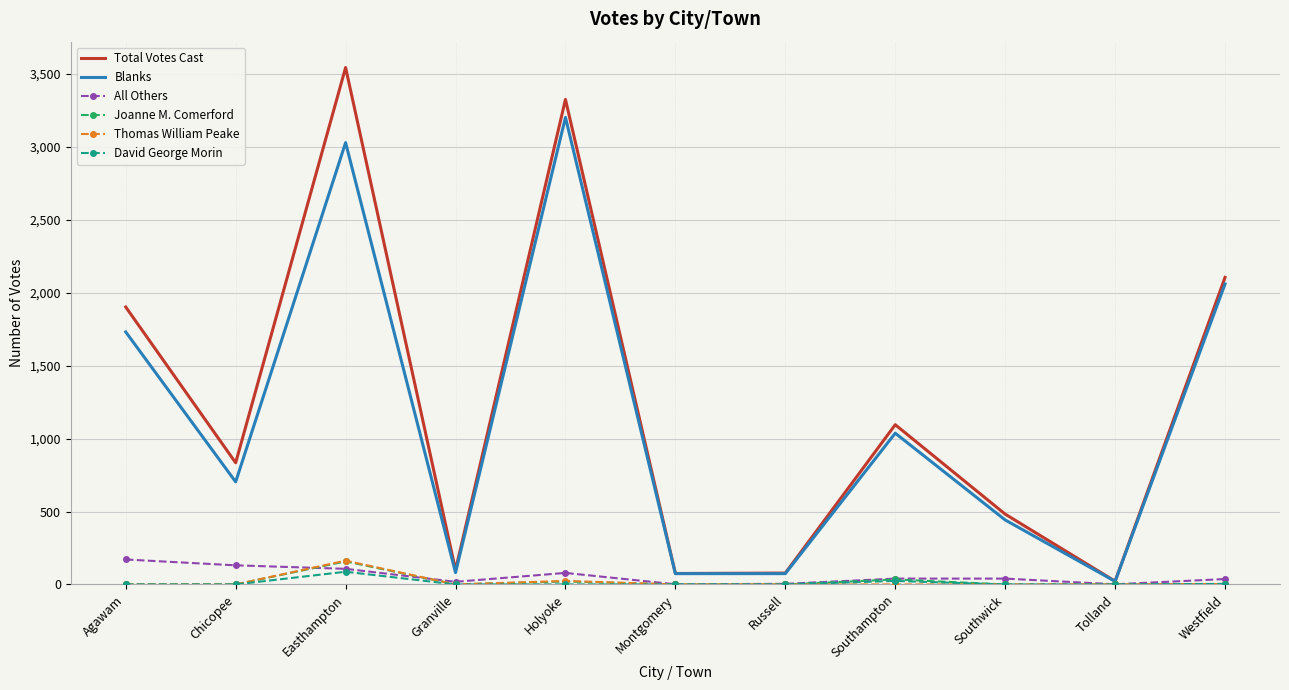

Is it true that Blanks equals 128 at Southwick?

False